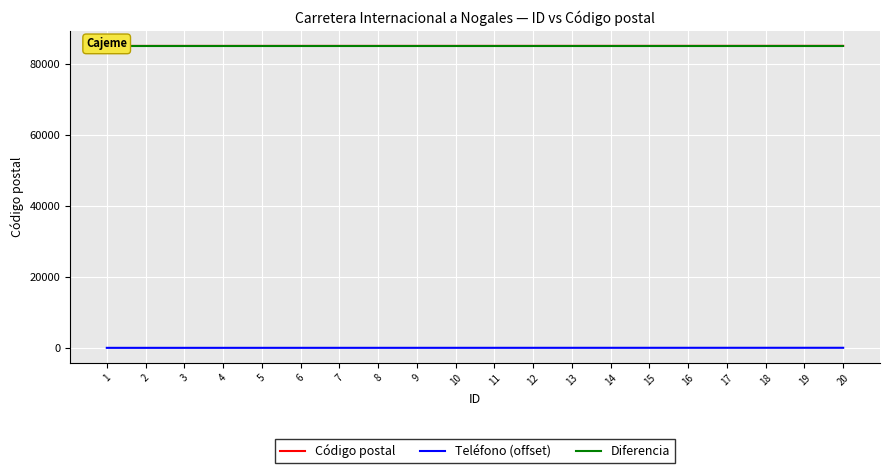

What is the greatest value displayed?

85043